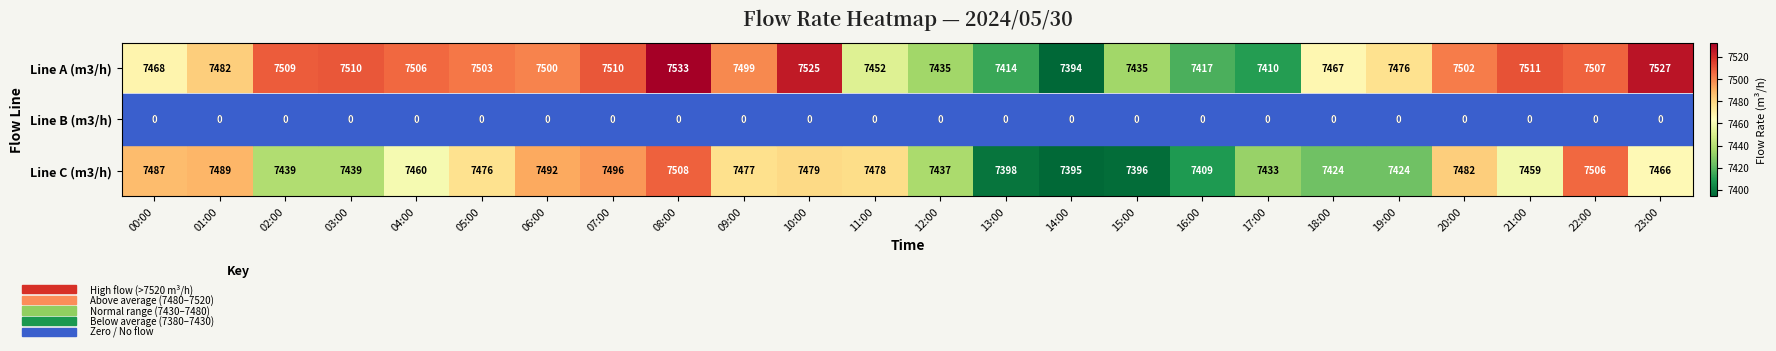

Where is Line C (m3/h) nearest to the value 7451?

21:00